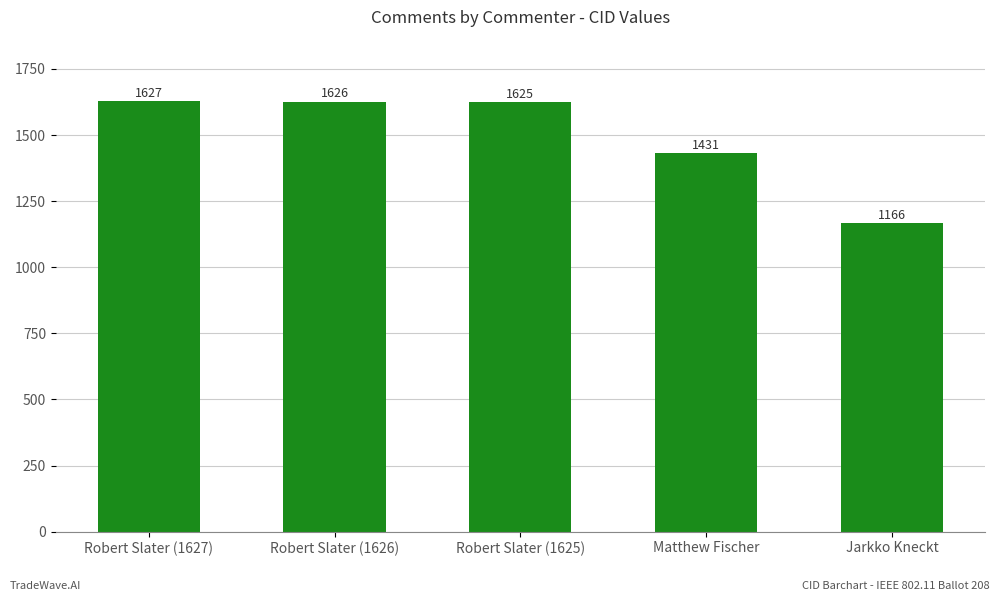

Reading left to right, transcribe all the data shown in this chart.

Robert Slater (1627)=1627	Robert Slater (1626)=1626	Robert Slater (1625)=1625	Matthew Fischer=1431	Jarkko Kneckt=1166